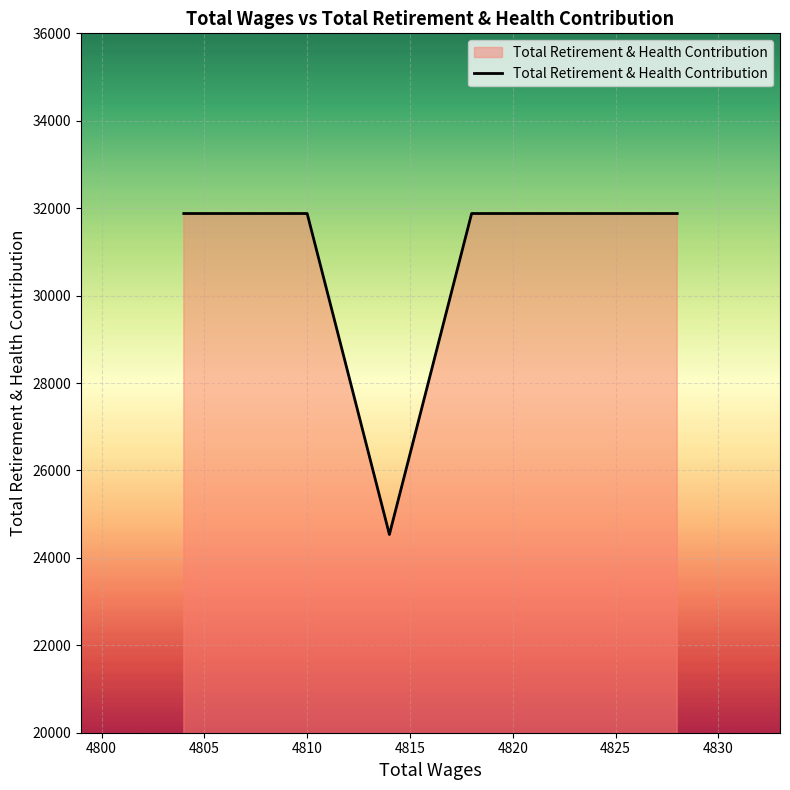

What is the average value?

30409